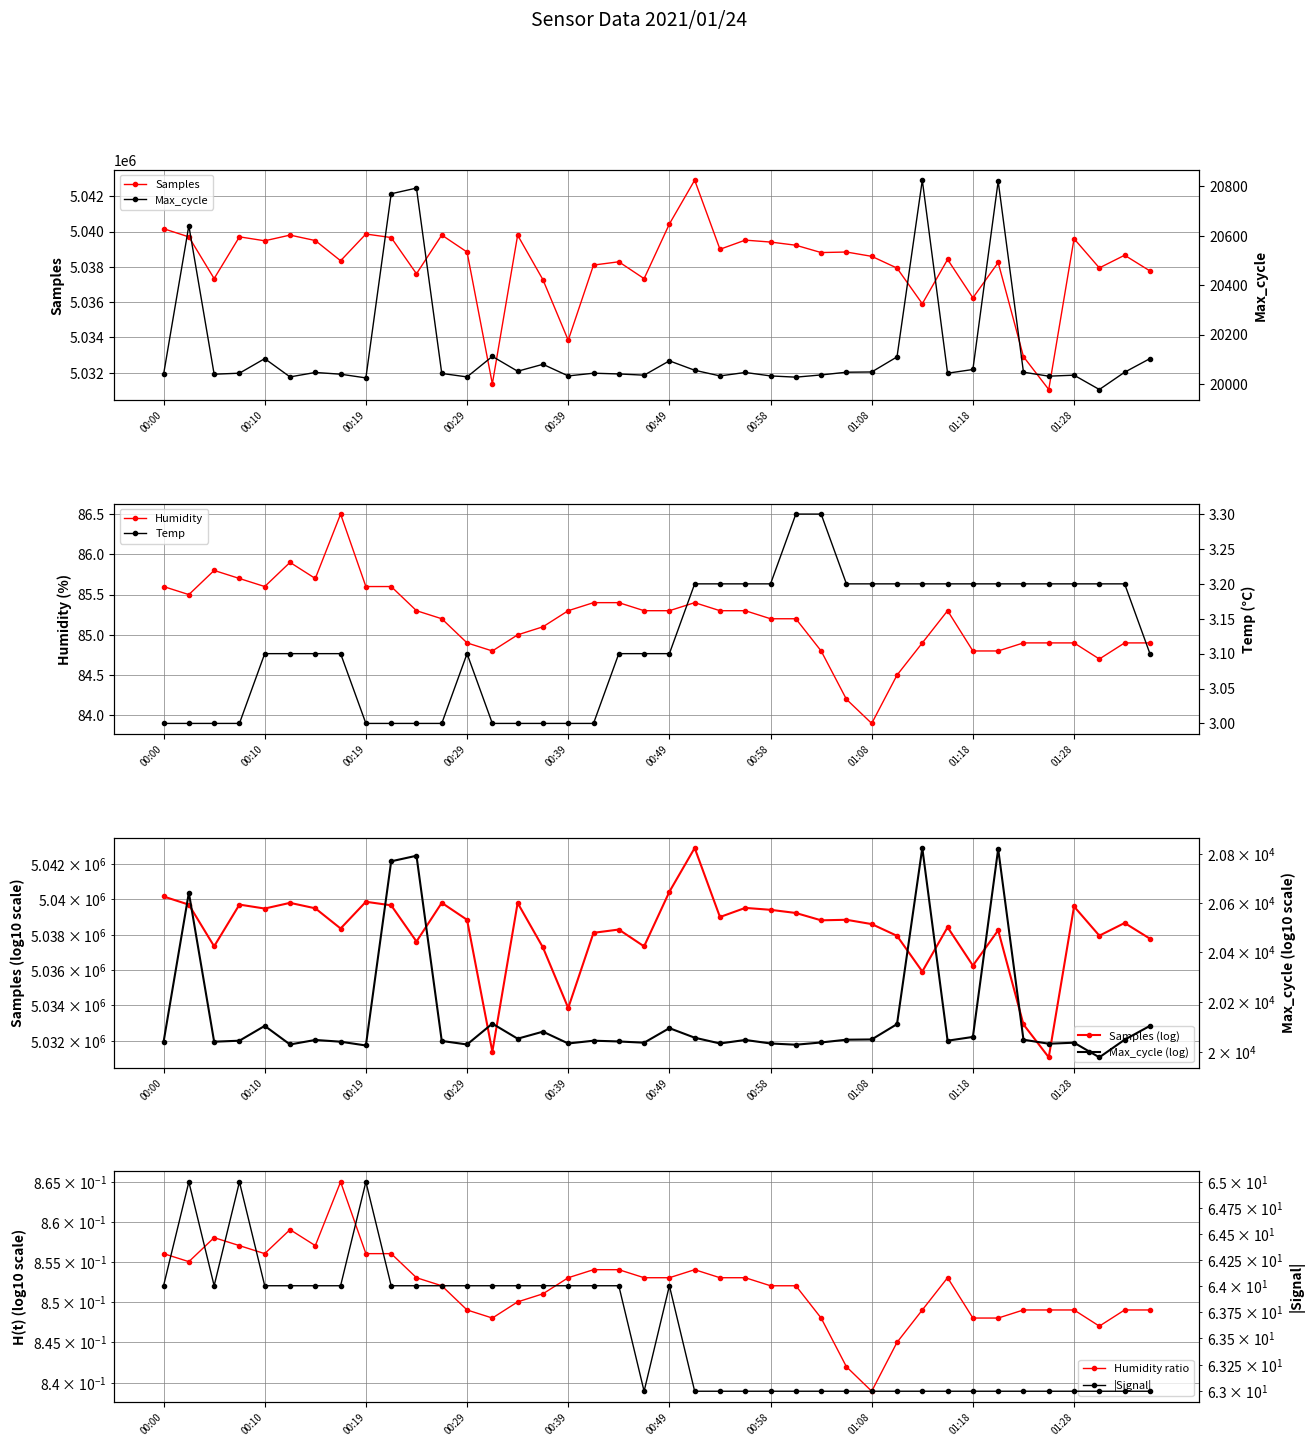

Which has a higher value, 00:12 or 00:56?

00:12